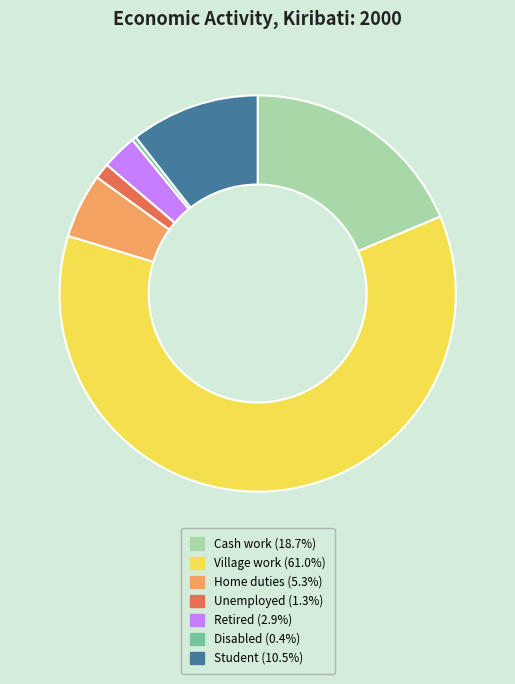

Rank the categories by value from lowest to highest.

Disabled, Unemployed, Retired, Home duties, Student, Cash work, Village work